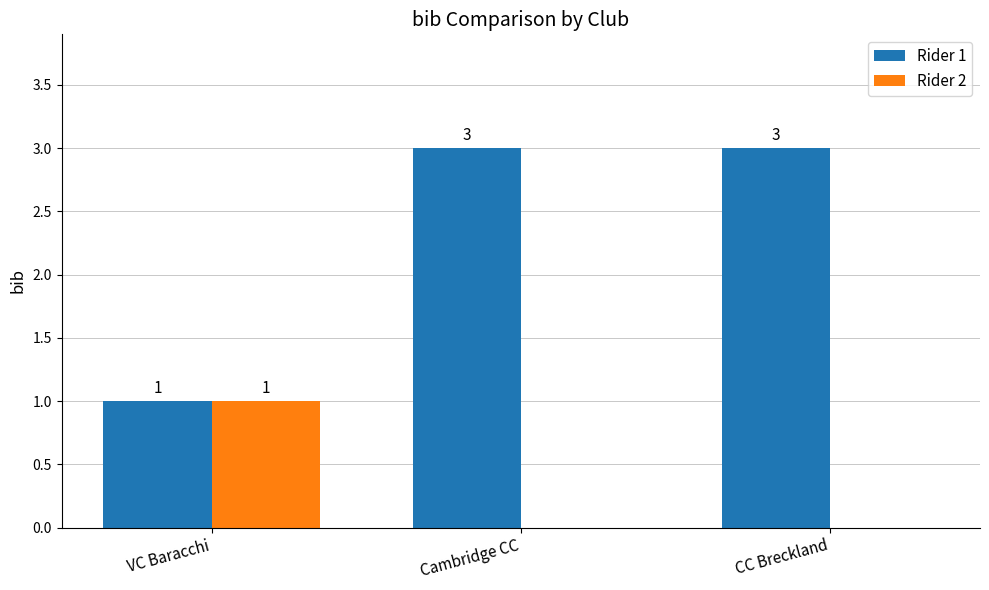

How many Rider 1 values are between 1 and 3?

3